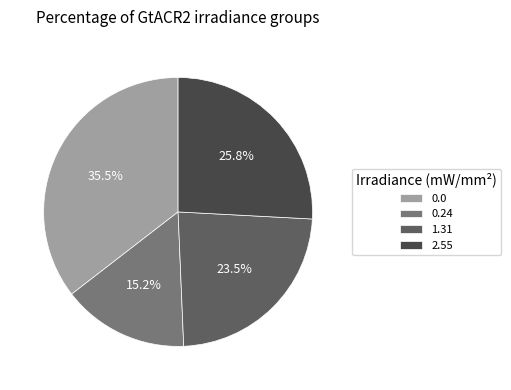

How many slices are in this pie chart?

4